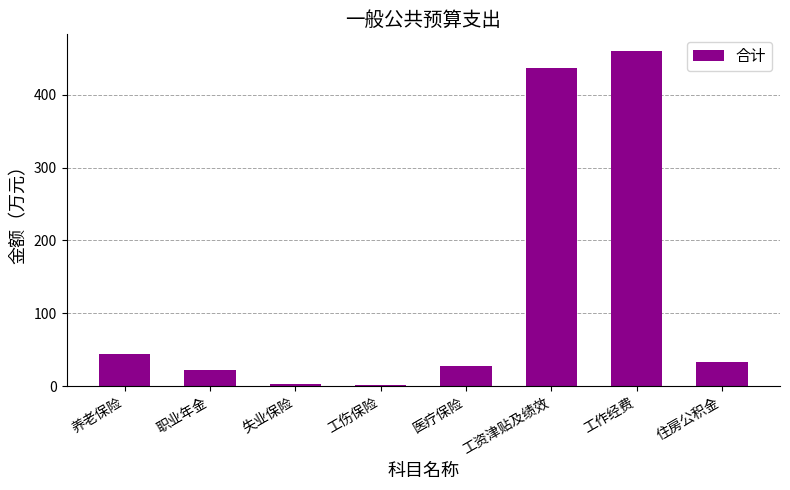

What is the minimum value shown in the chart?

1.6